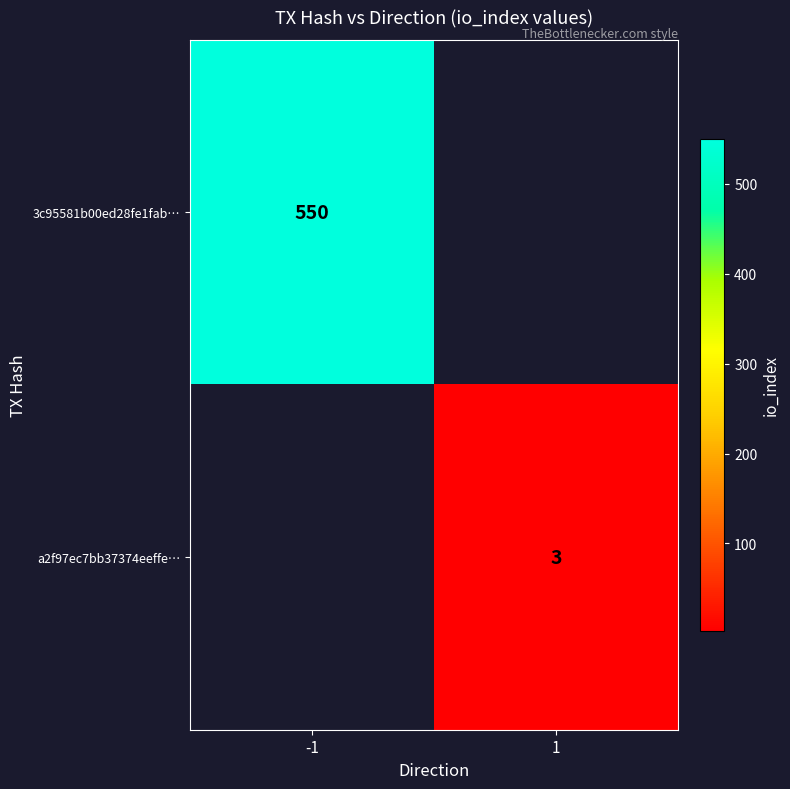

Is the value of 3c95581b00ed28fe1fab… at -1 greater than the value of a2f97ec7bb37374eeffe… at 1?

Yes